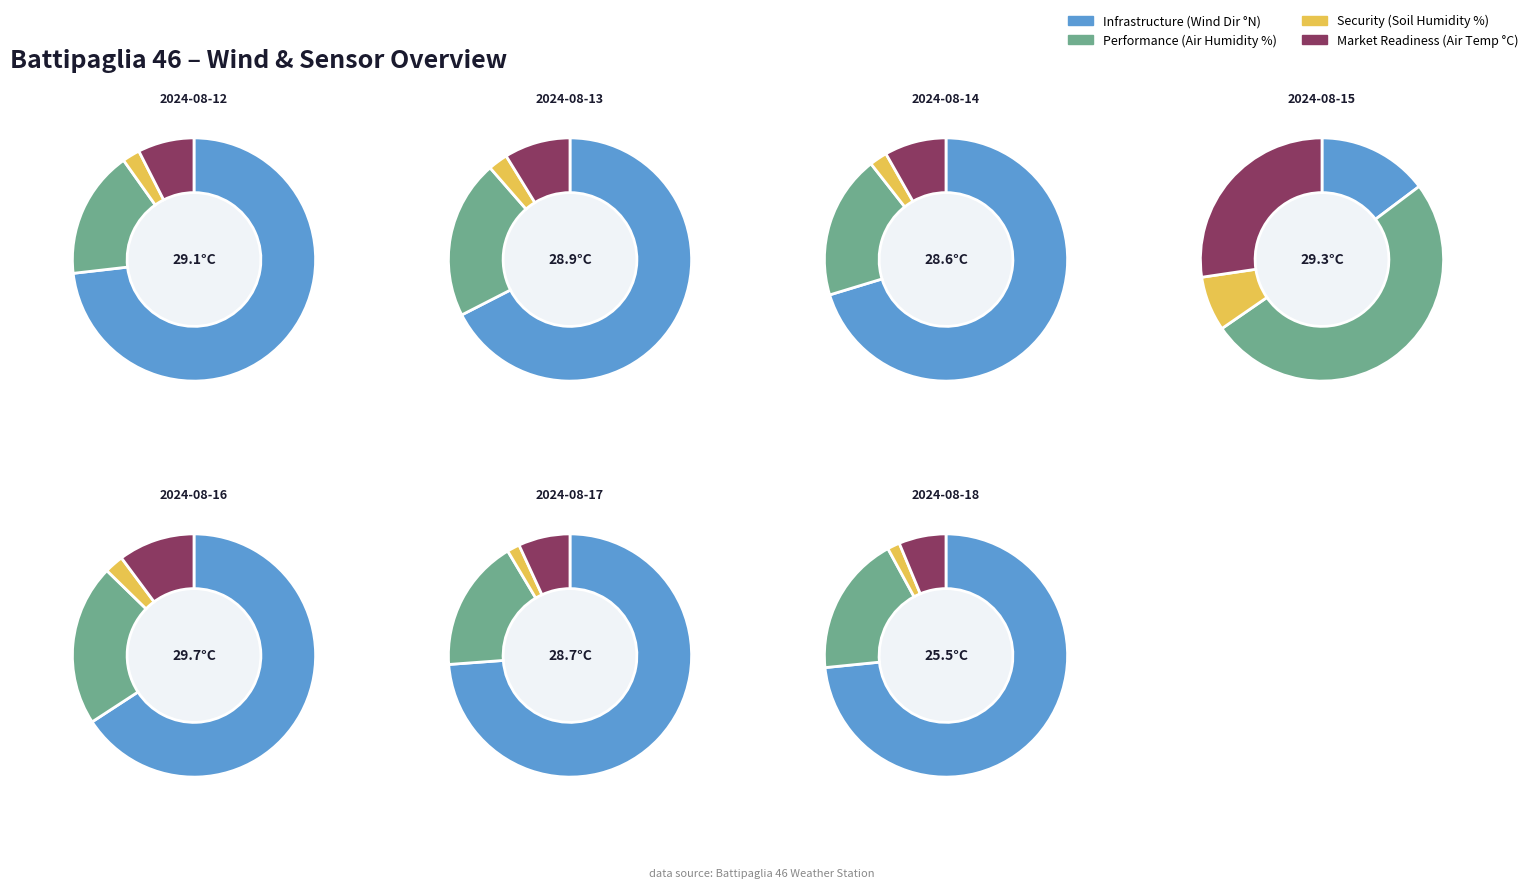

Which category has the biggest portion of the pie?

2024-08-17